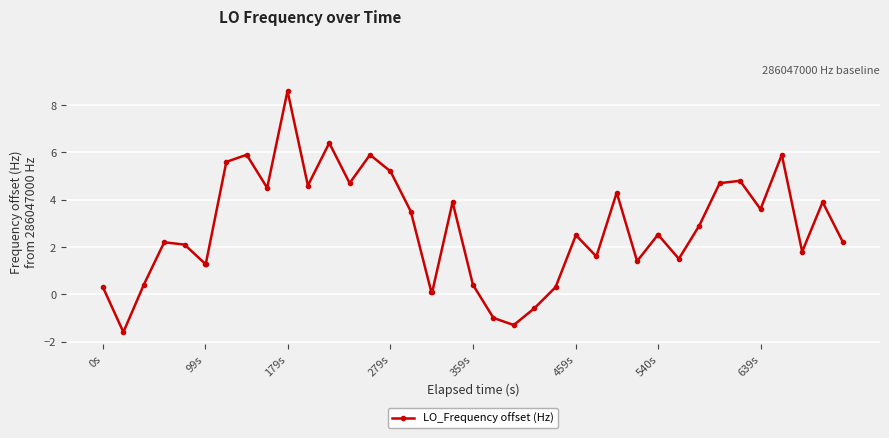

What is the value of the 39th point from the left?

3.9